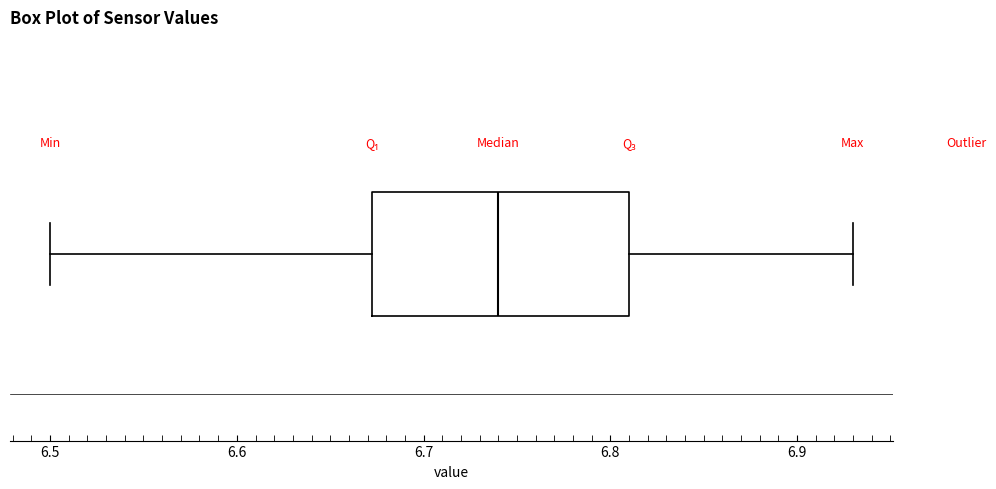

Read this box plot against the x-axis: the position of the median line, the range covered by the box, and the ends of both whiskers. The values are not printed on the chart, so give them approximately, as read against the axis.

median 6.74, box 6.67 to 6.81, whiskers 6.50 to 6.93